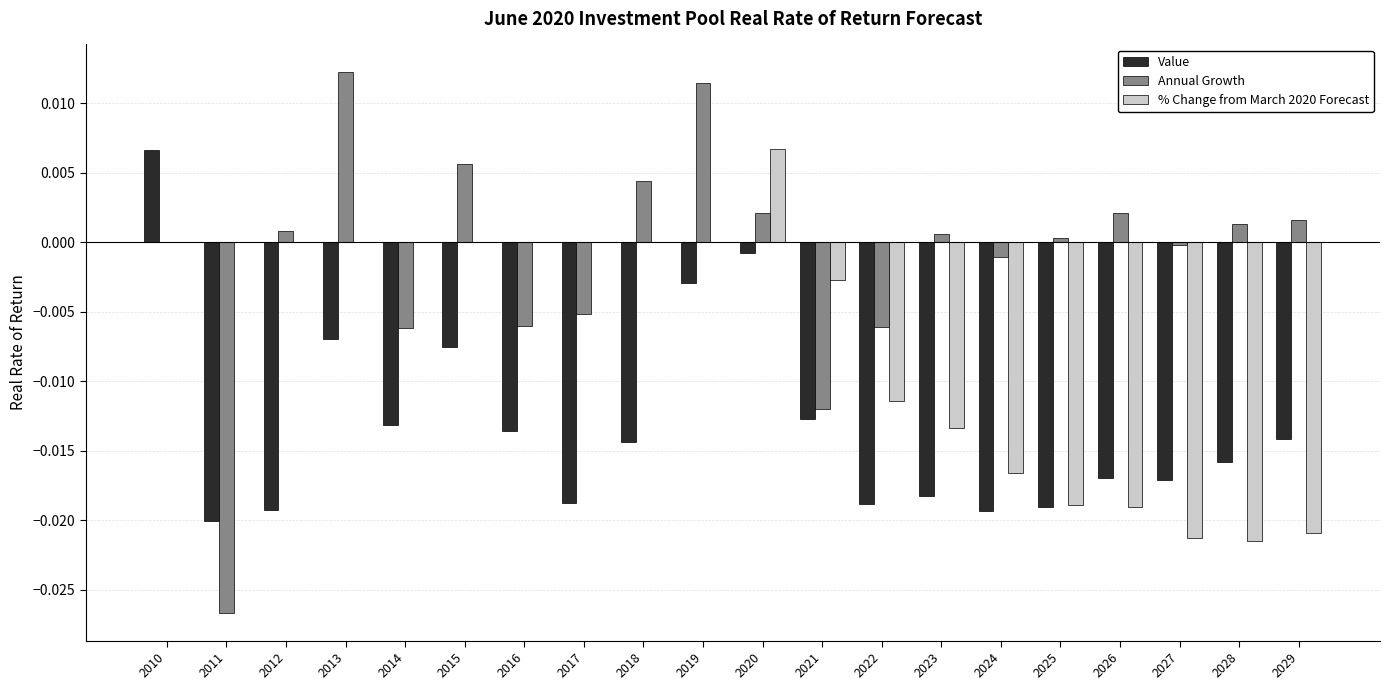

Which series has the largest total across all categories?

Annual Growth